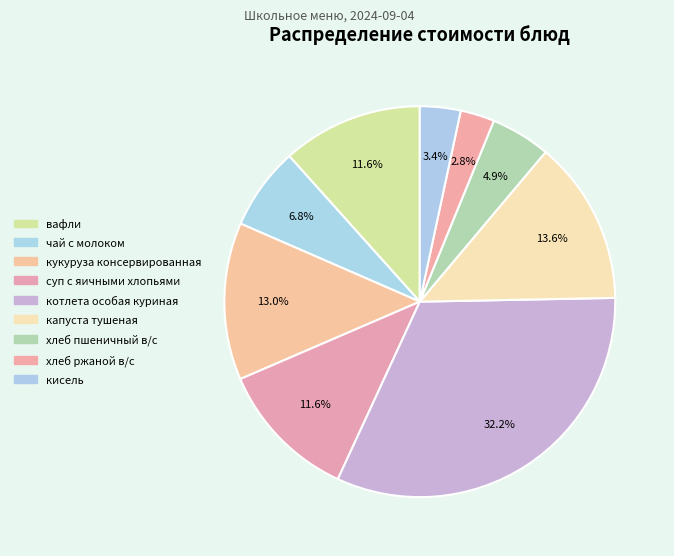

Count the number of slices in the pie.

9